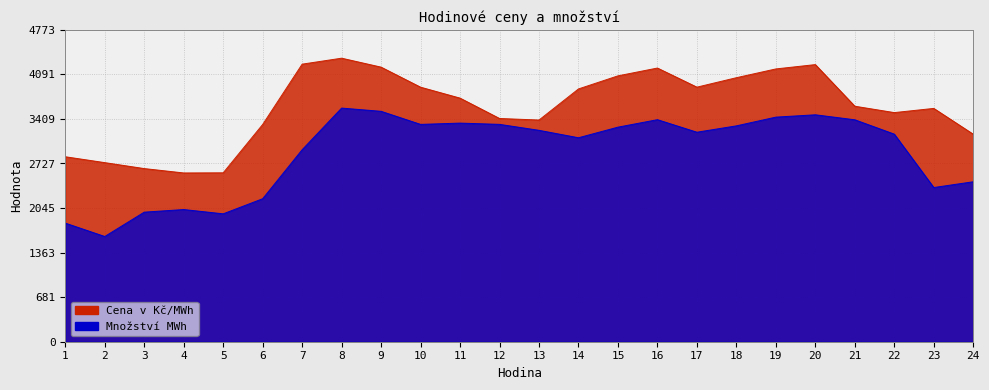

True or false: Množství MWh and Cena v Kč/MWh intersect in this chart.

False